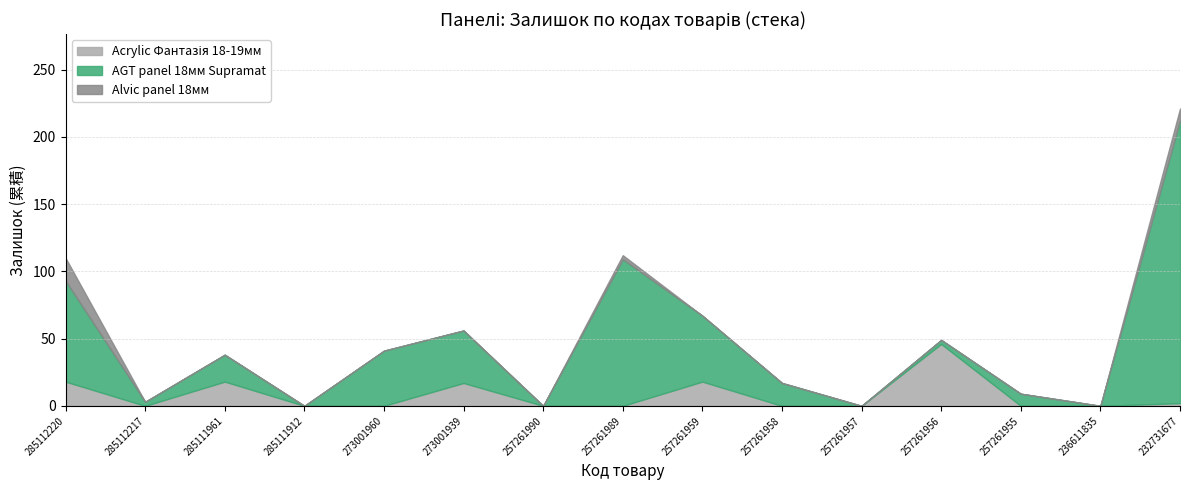

True or false: Ціна and Залишок intersect in this chart.

False